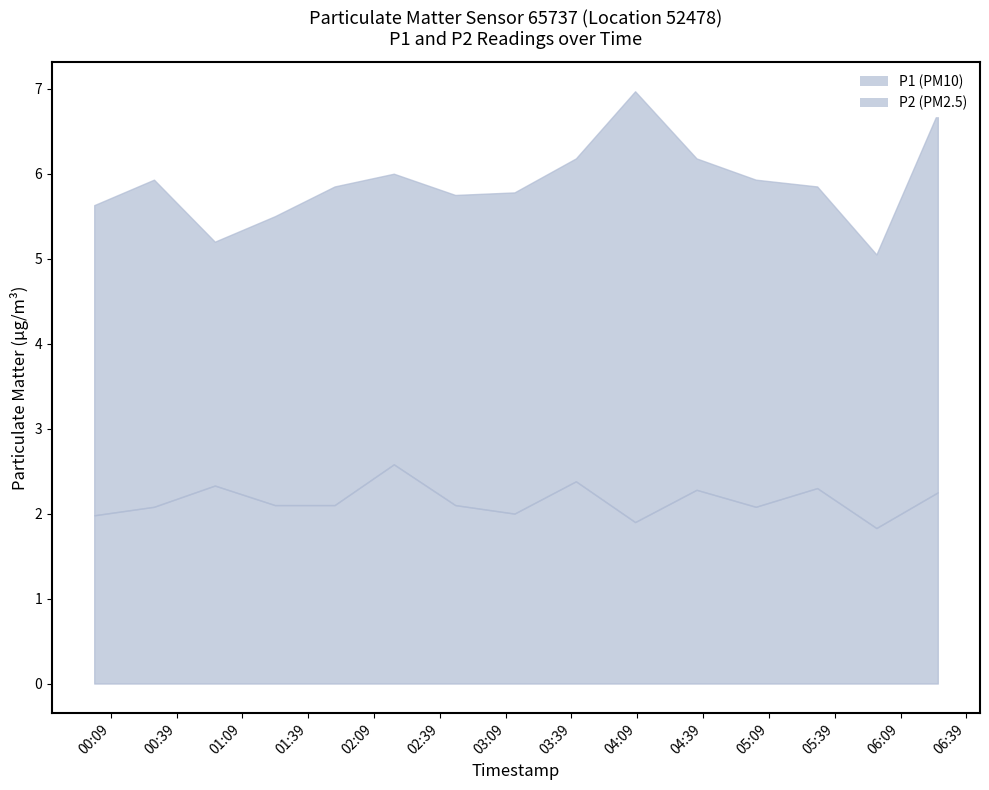

True or false: P1 and P2 cross at least once.

False